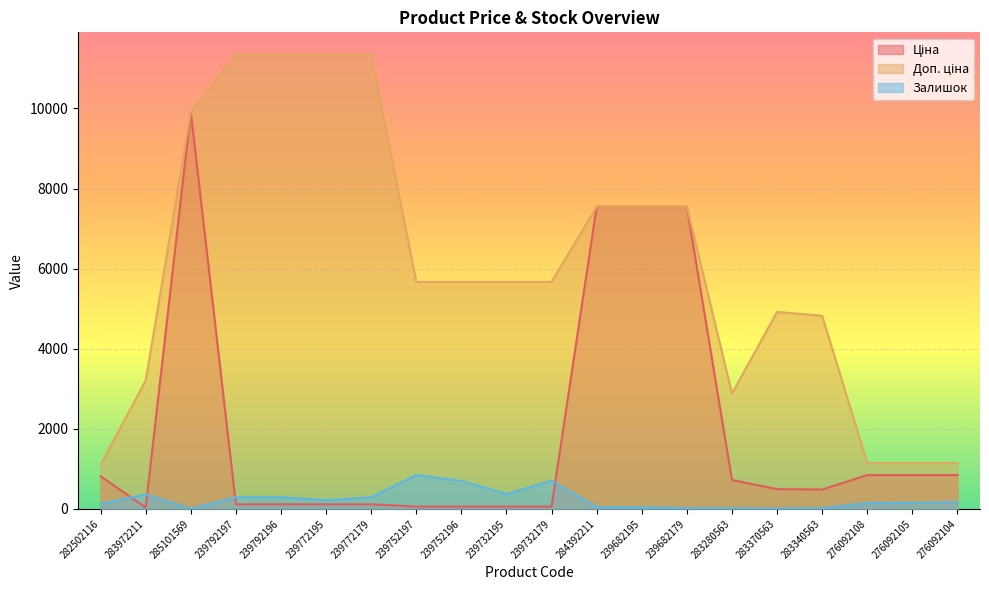

What is the difference between the maximum and second lowest values in the Залишок series?

837.0